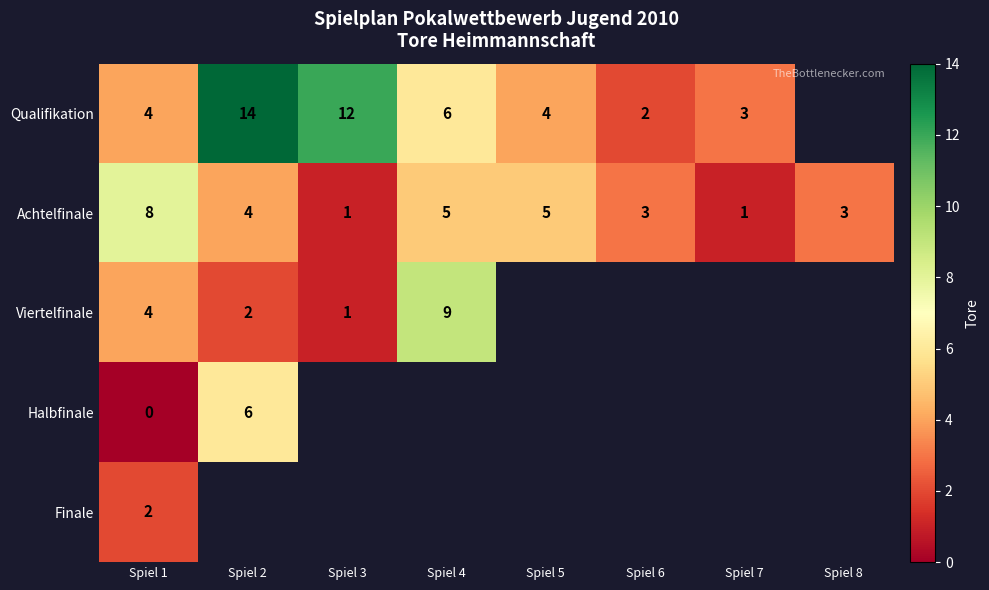

Is it true that Achtelfinale equals 3 at Spiel 8?

True